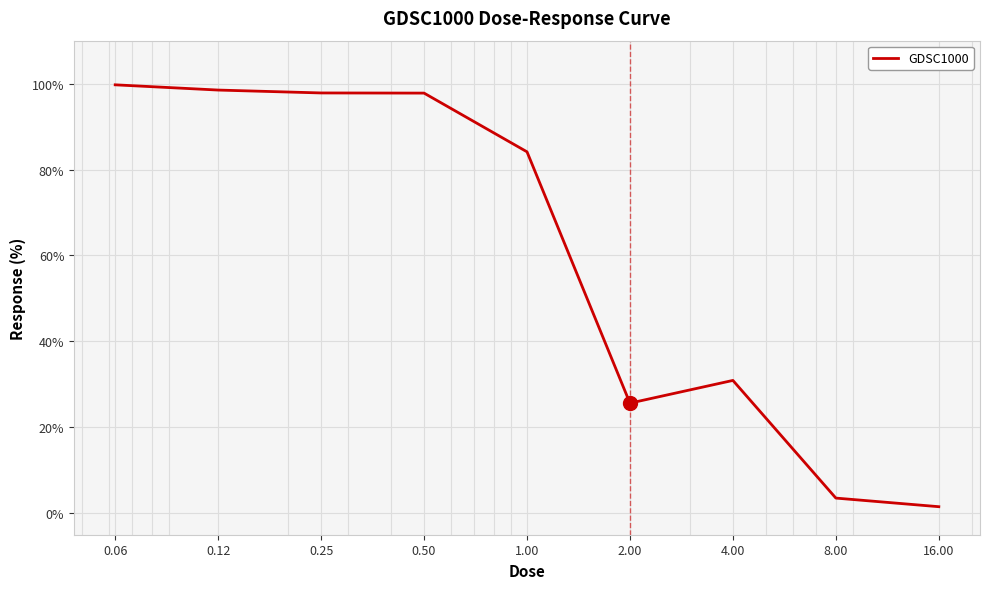

What is the greatest value displayed?

99.7